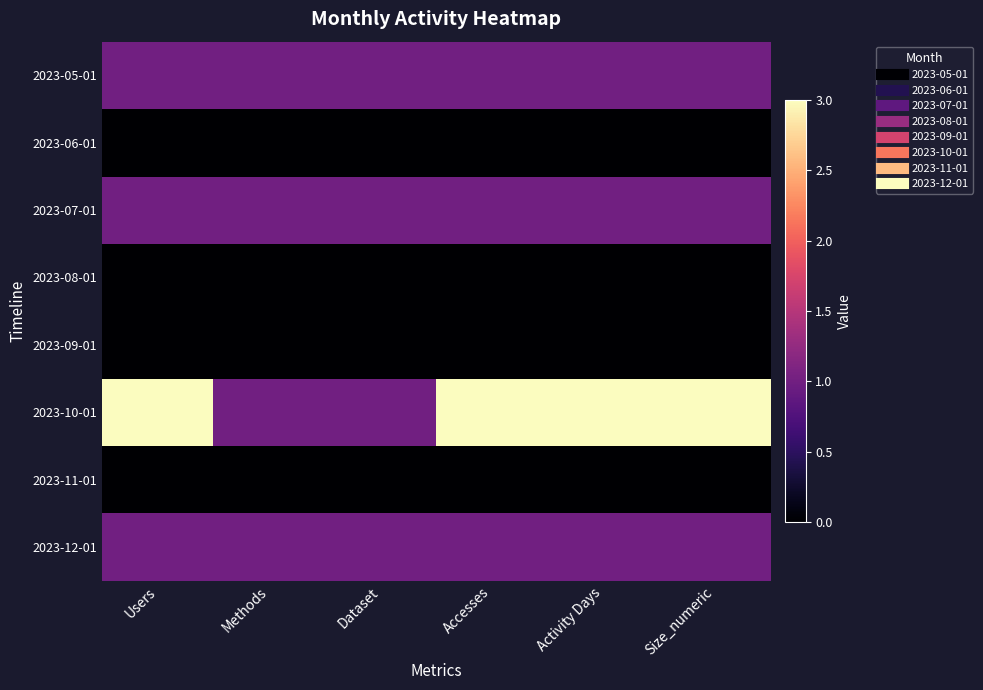

Reading right to left, what are all the values shown in this chart?

2023-05-01: Size_numeric=1	Activity Days=1	Accesses=1	Dataset=1	Methods=1	Users=1
2023-06-01: Size_numeric=0	Activity Days=0	Accesses=0	Dataset=0	Methods=0	Users=0
2023-07-01: Size_numeric=1	Activity Days=1	Accesses=1	Dataset=1	Methods=1	Users=1
2023-08-01: Size_numeric=0	Activity Days=0	Accesses=0	Dataset=0	Methods=0	Users=0
2023-09-01: Size_numeric=0	Activity Days=0	Accesses=0	Dataset=0	Methods=0	Users=0
2023-10-01: Size_numeric=3	Activity Days=3	Accesses=3	Dataset=1	Methods=1	Users=3
2023-11-01: Size_numeric=0	Activity Days=0	Accesses=0	Dataset=0	Methods=0	Users=0
2023-12-01: Size_numeric=1	Activity Days=1	Accesses=1	Dataset=1	Methods=1	Users=1